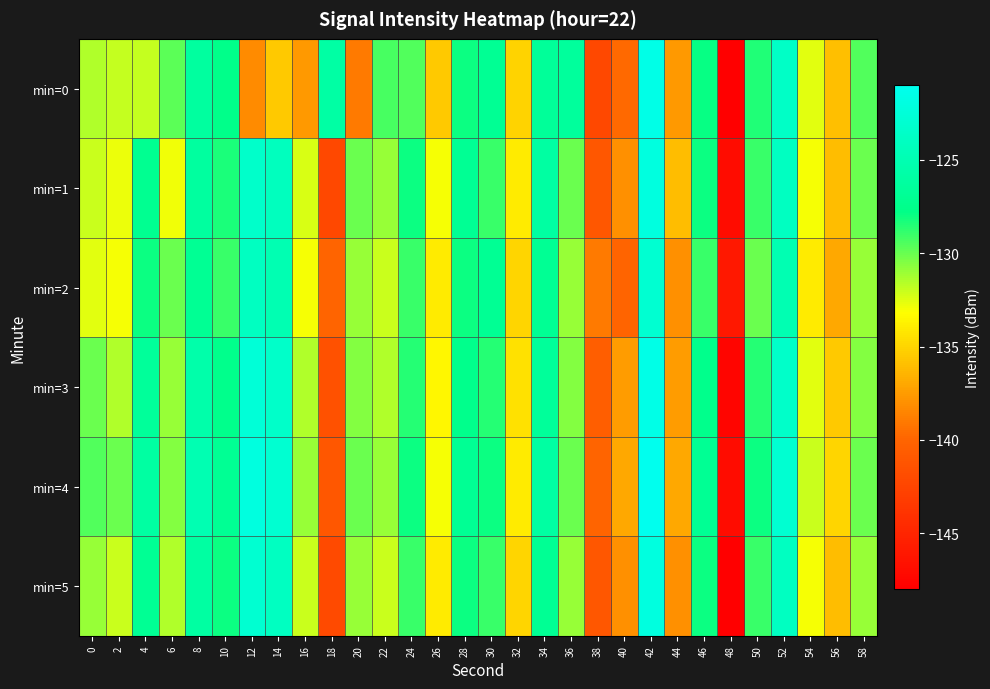

At which category does the chart reach its minimum across all series?

48